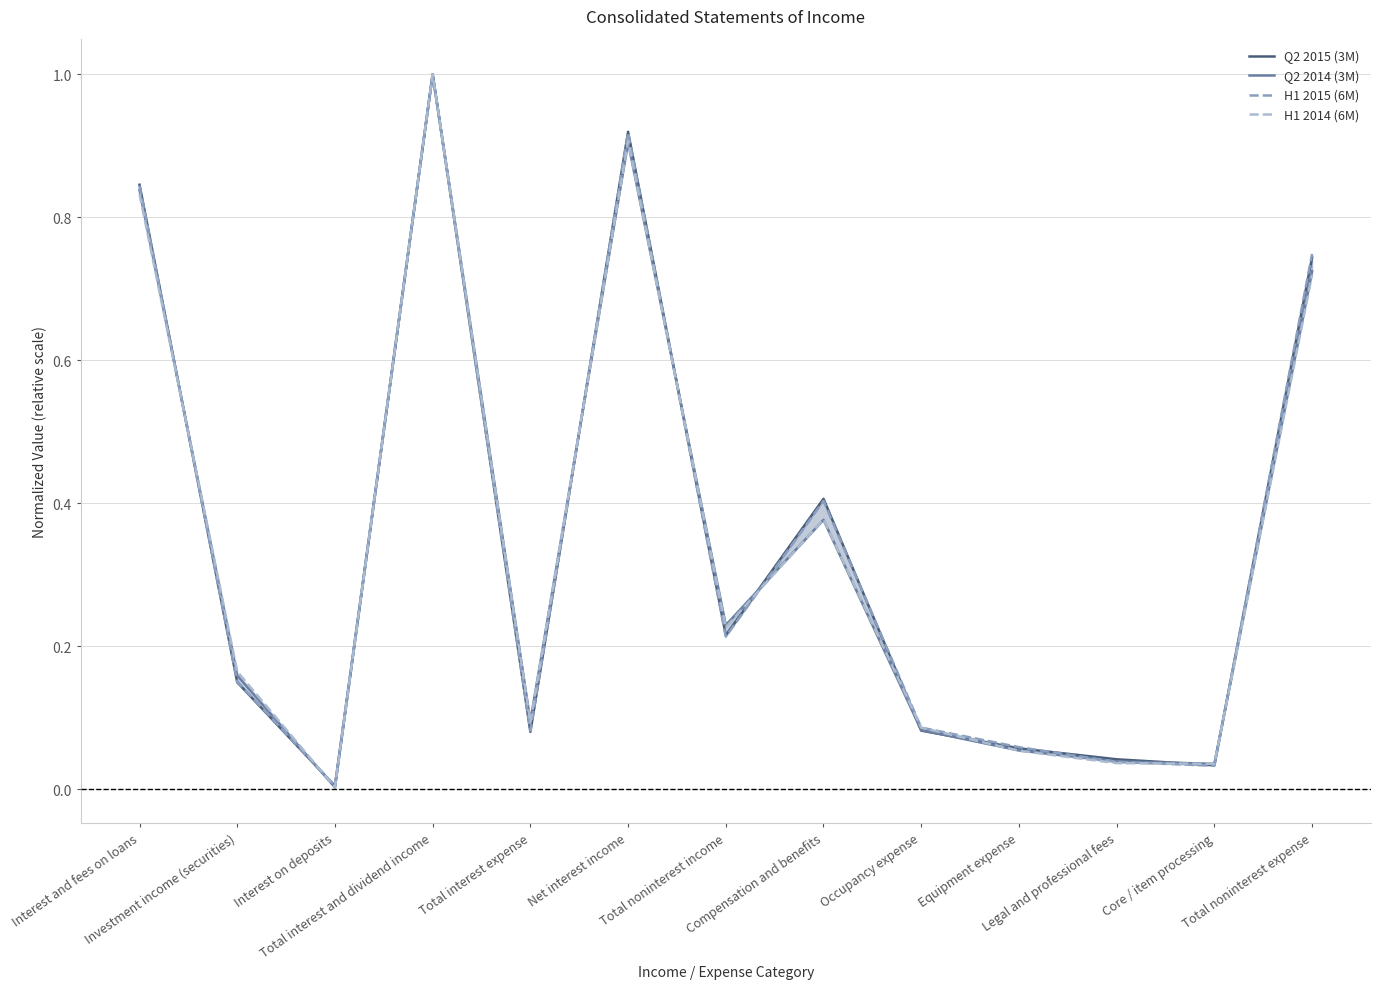

Does the chart display data point markers on the line(s)?

No